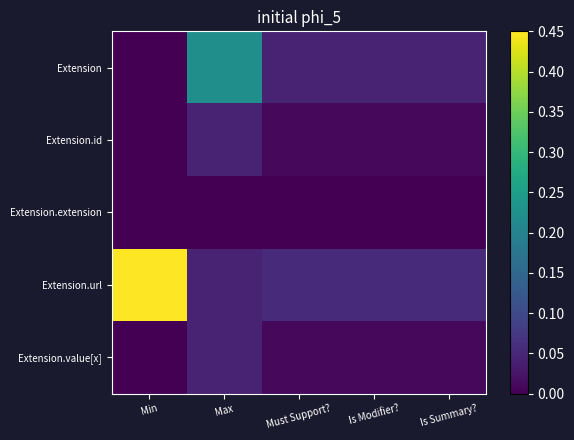

Count the number of data series in this chart.

5